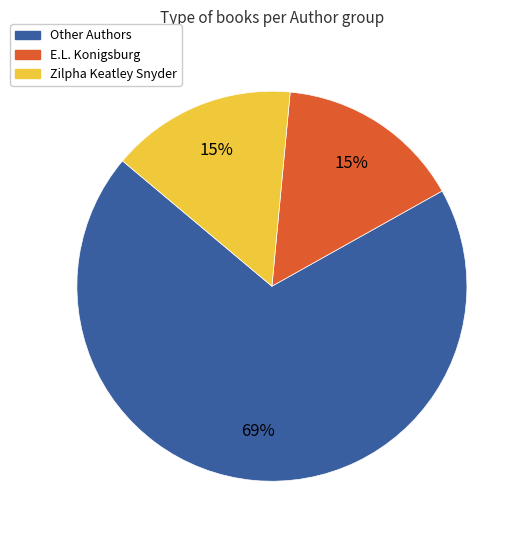

Which category has the biggest portion of the pie?

Other Authors